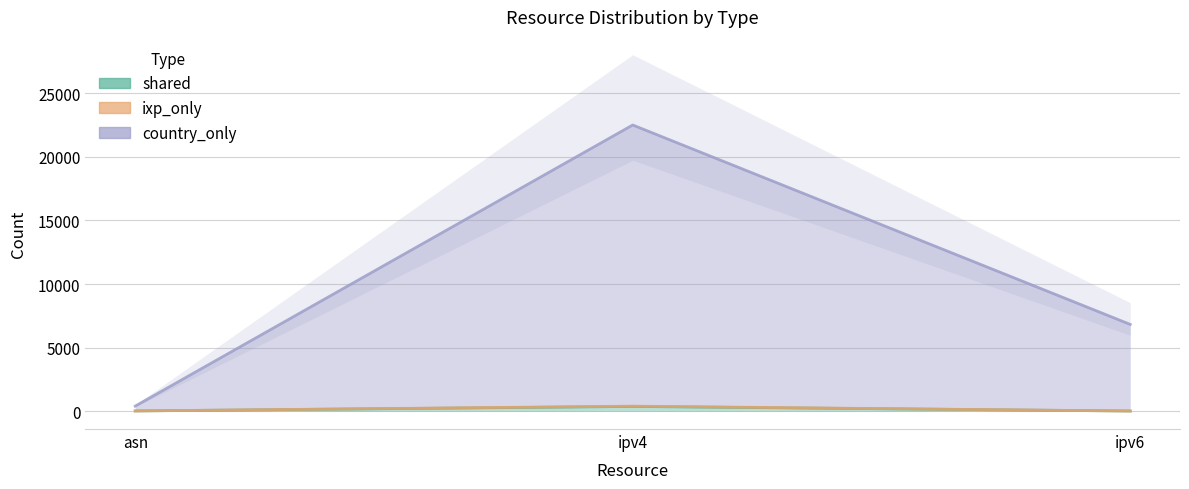

Reading left to right, list all the values displayed in this chart.

shared: 20	374	14
ixp_only: 21	397	14
country_only: 401	22504	6825